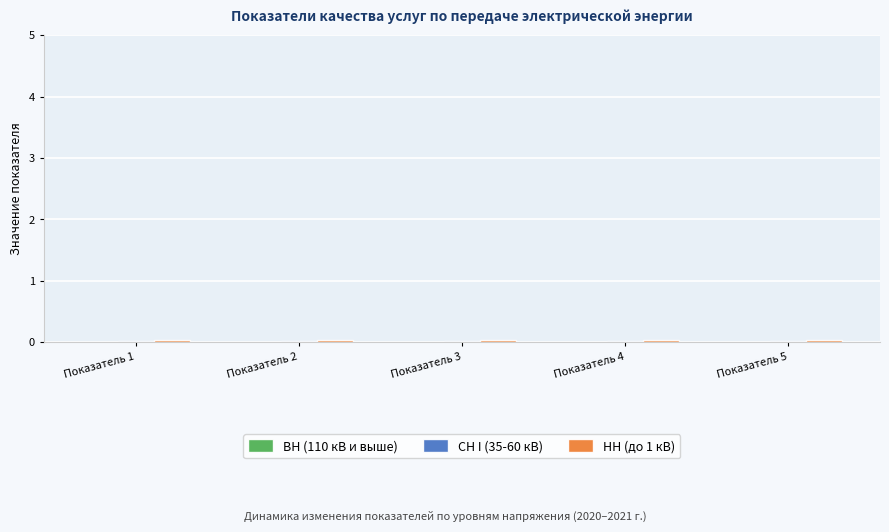

What is the sum of all СН I (35-60 кВ) values?

0.1